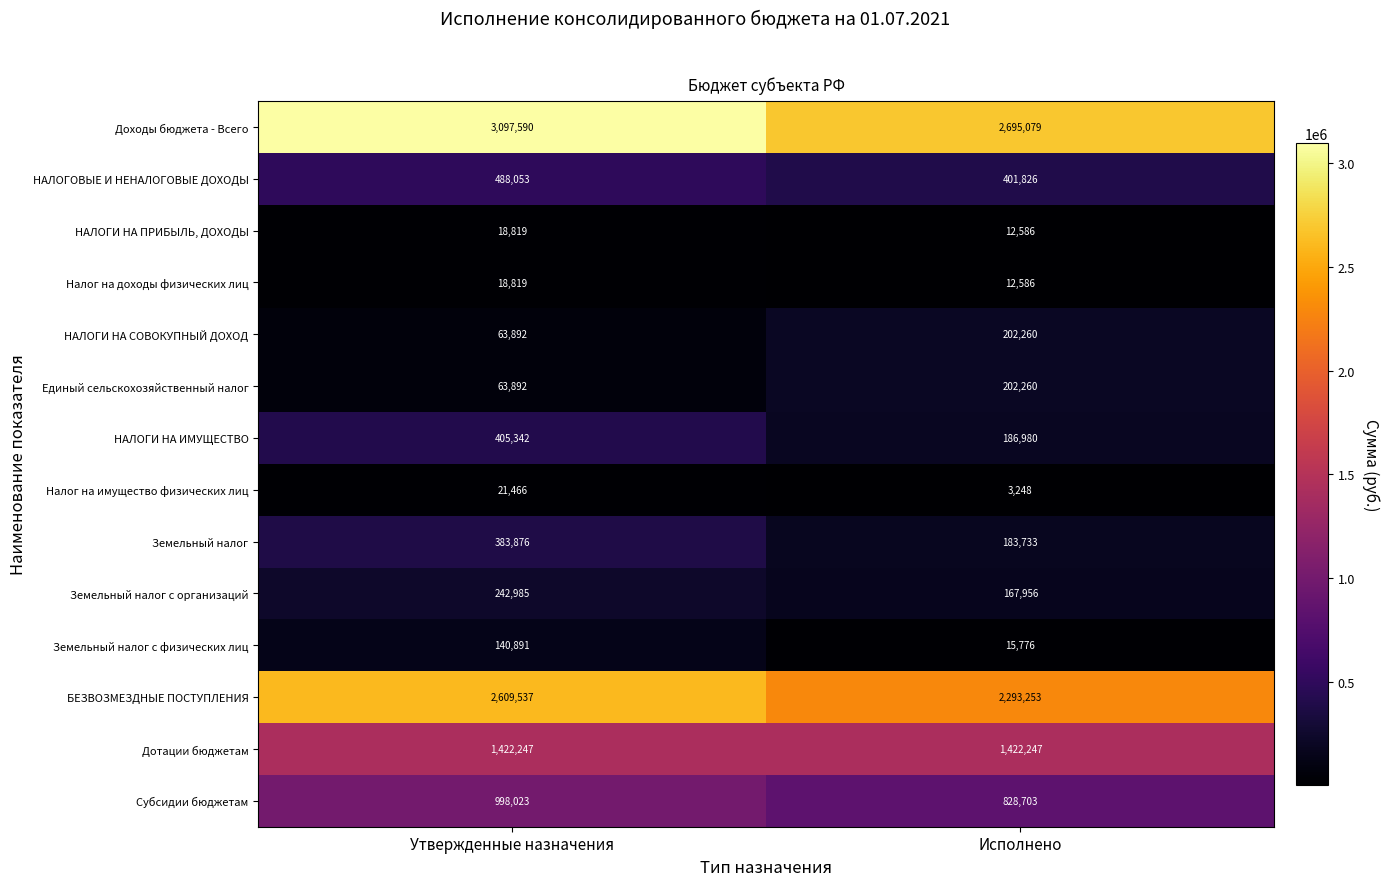

Which category has the lowest value in the Доходы бюджета - Всего series?

Исполнено